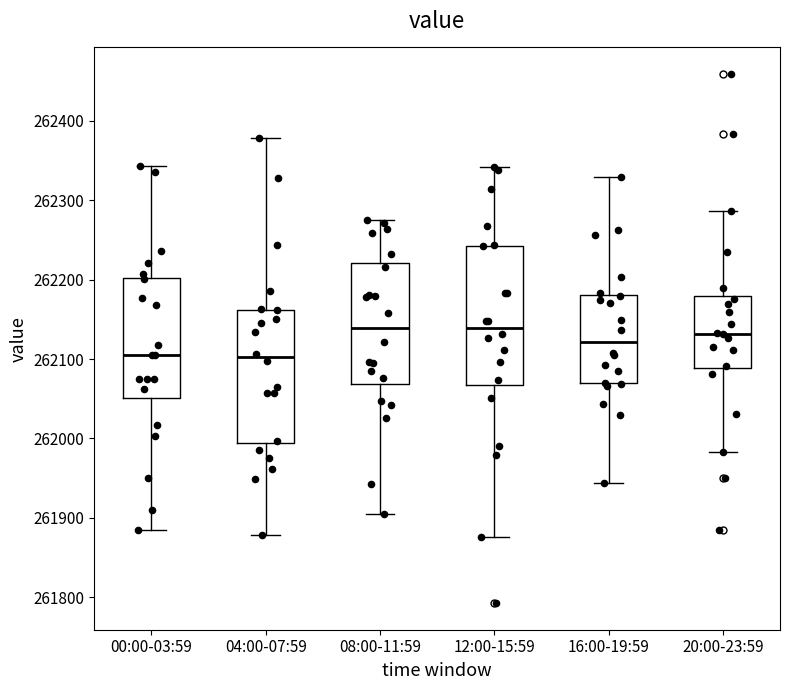

Reading left to right, read every box against the y-axis: the position of its median line, the range the box covers, and the ends of its whiskers. The values are not printed on the chart, so give them approximately, as read against the axis.

00:00-03:59: median 262110, box 262050 to 262200, whiskers 261890 to 262340
04:00-07:59: median 262100, box 261990 to 262160, whiskers 261880 to 262380
08:00-11:59: median 262140, box 262070 to 262220, whiskers 261900 to 262270
12:00-15:59: median 262140, box 262070 to 262240, whiskers 261880 to 262340
16:00-19:59: median 262120, box 262070 to 262180, whiskers 261940 to 262330
20:00-23:59: median 262130, box 262090 to 262180, whiskers 261980 to 262290